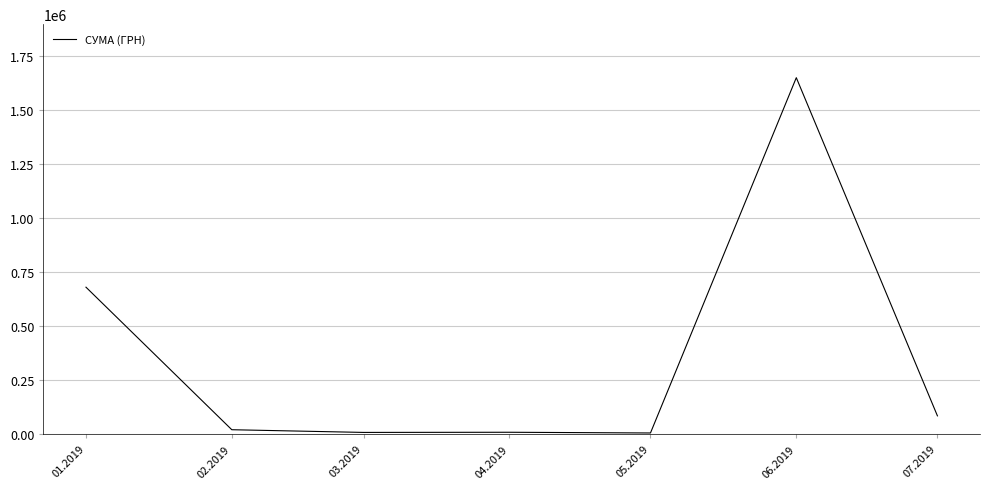

What is the difference between the maximum and minimum values?

1642782.2